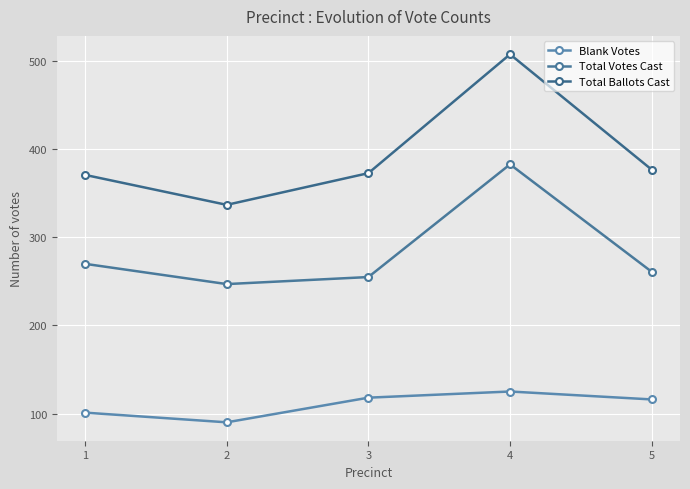

Count the number of data series in this chart.

3